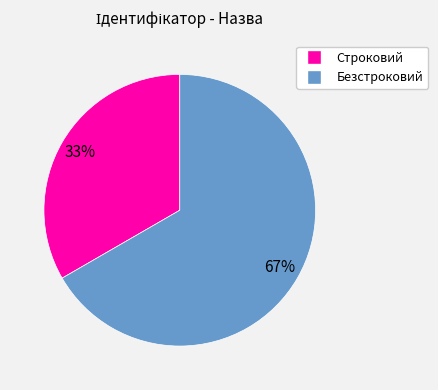

What percentage is the Строковий slice, to the nearest percent?

33%